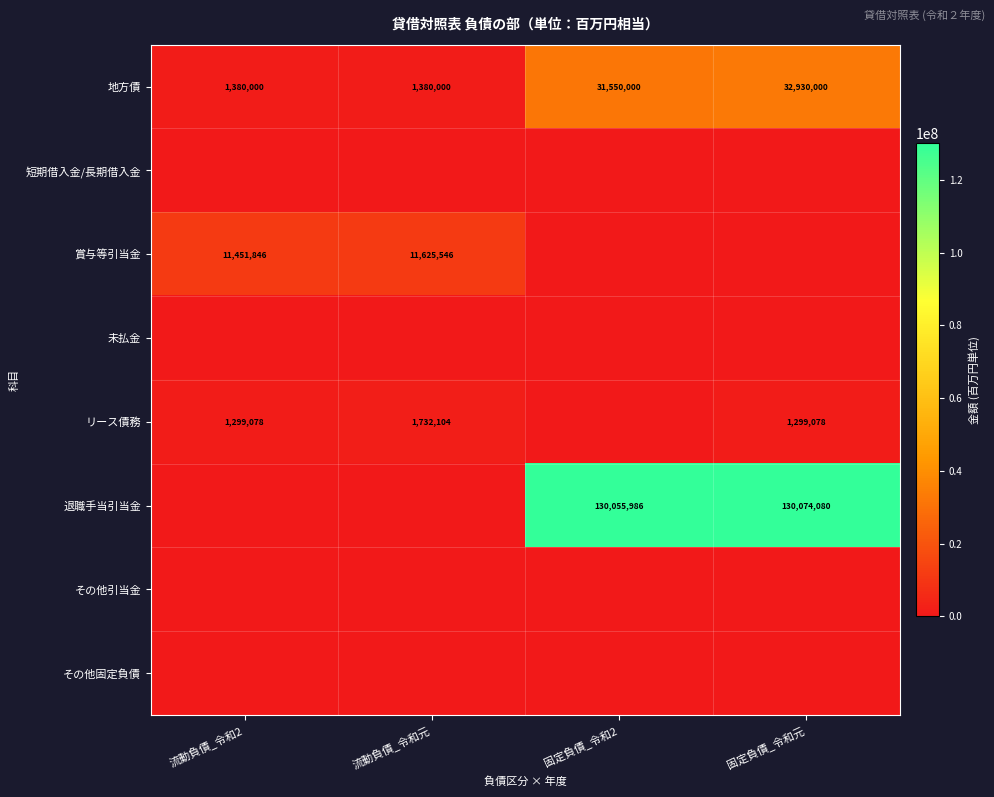

What is the sum of the 地方債 values at 固定負債_令和元 and 流動負債_令和元?

34310000